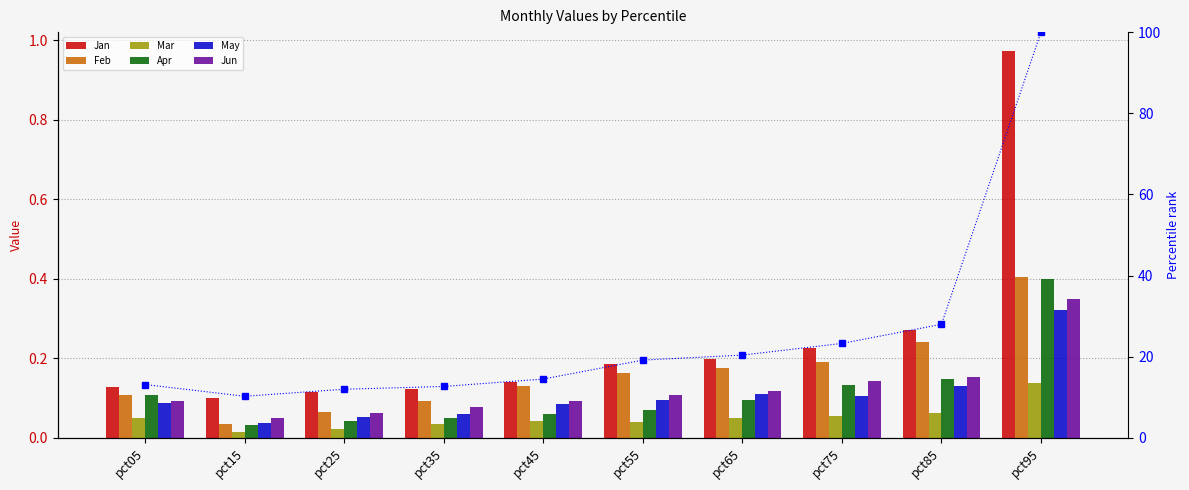

Which category has the lowest value across all series?

pct15